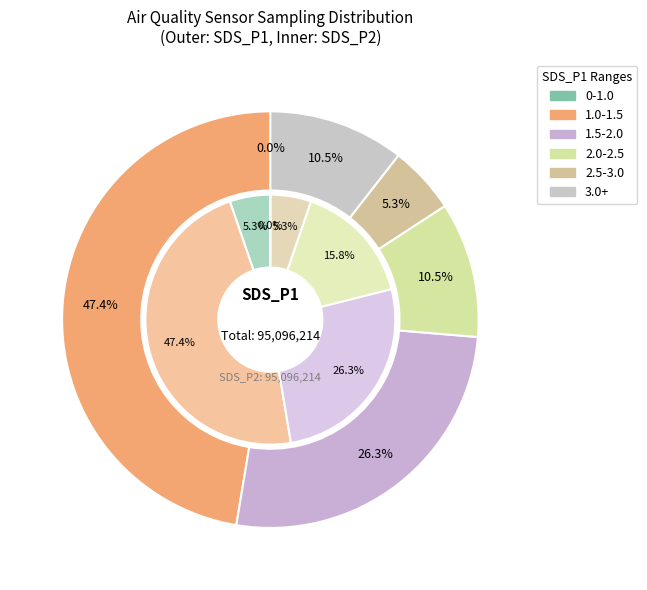

Does 28 represent more than half of the total?

No